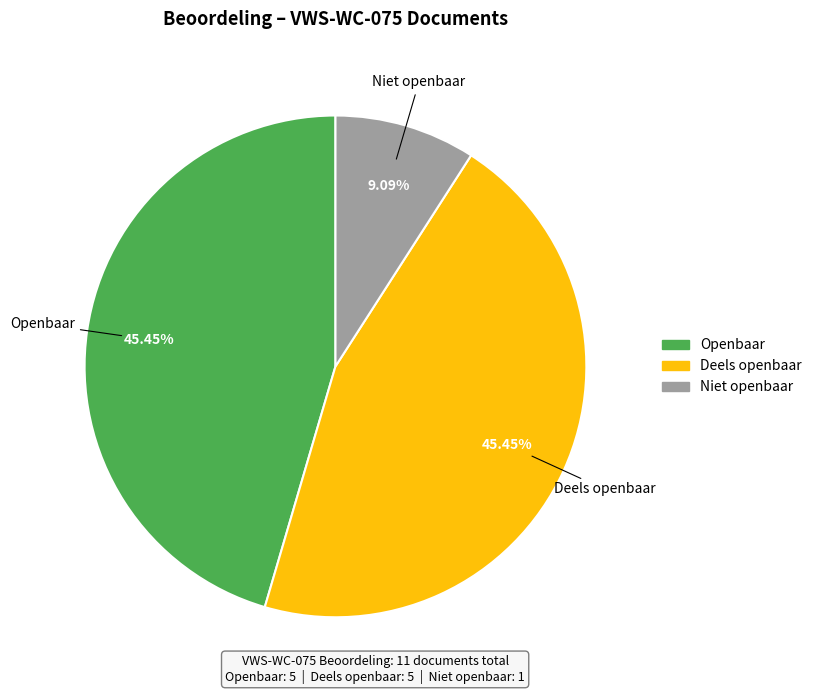

Is there any slice that represents more than half of the pie?

No